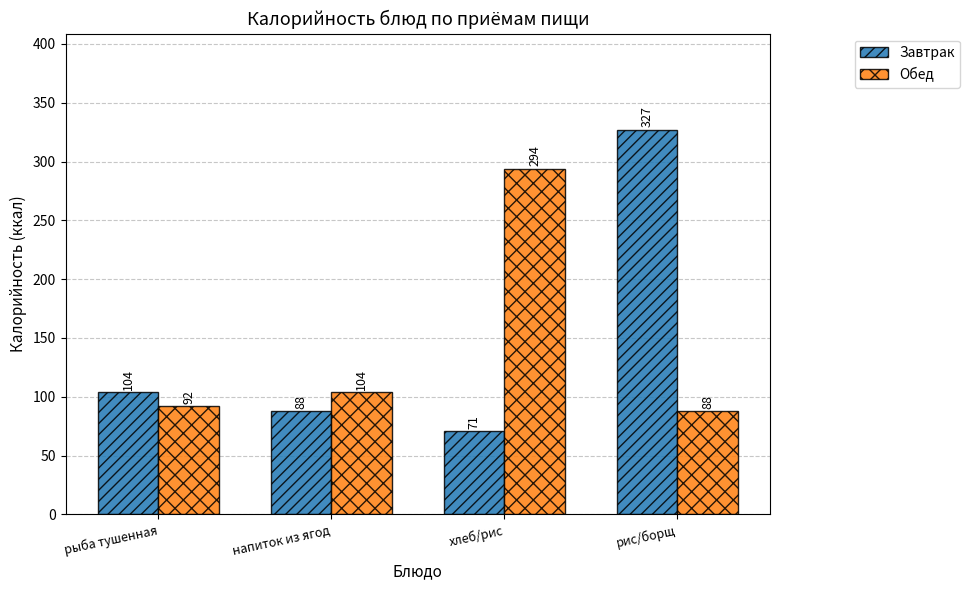

The Обед series shows 116 at рис/борщ. True or false?

False